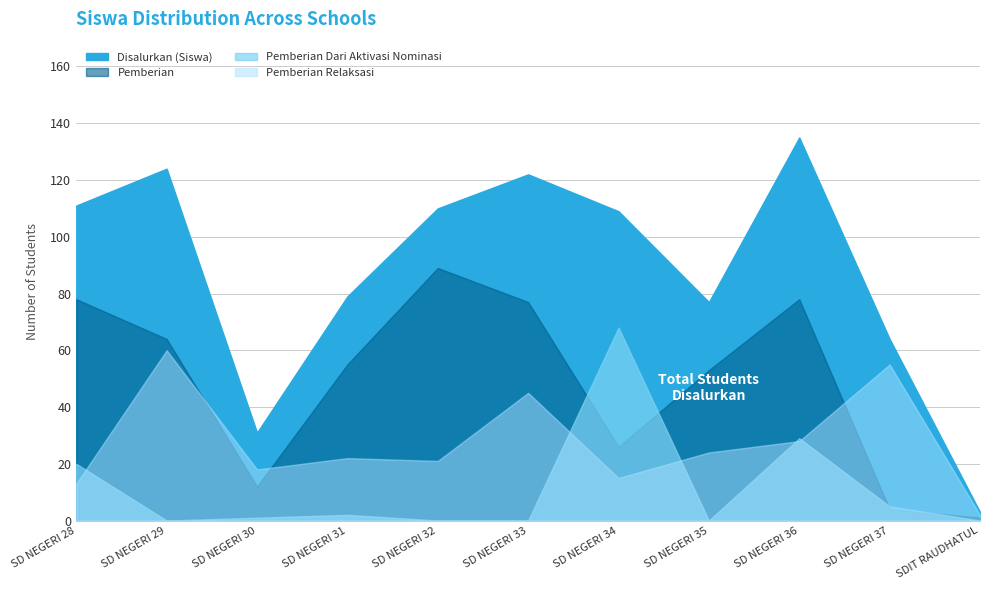

How many data points in Pemberian Dari Aktivasi Nominasi are less than 1?

5